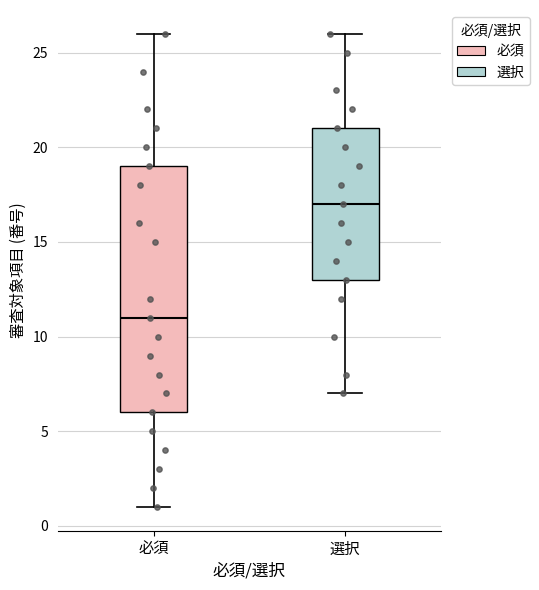

Where does the lower whisker of the box for 選択 end on the y-axis? The values are not printed on the chart, so give them approximately, as read against the axis.

7